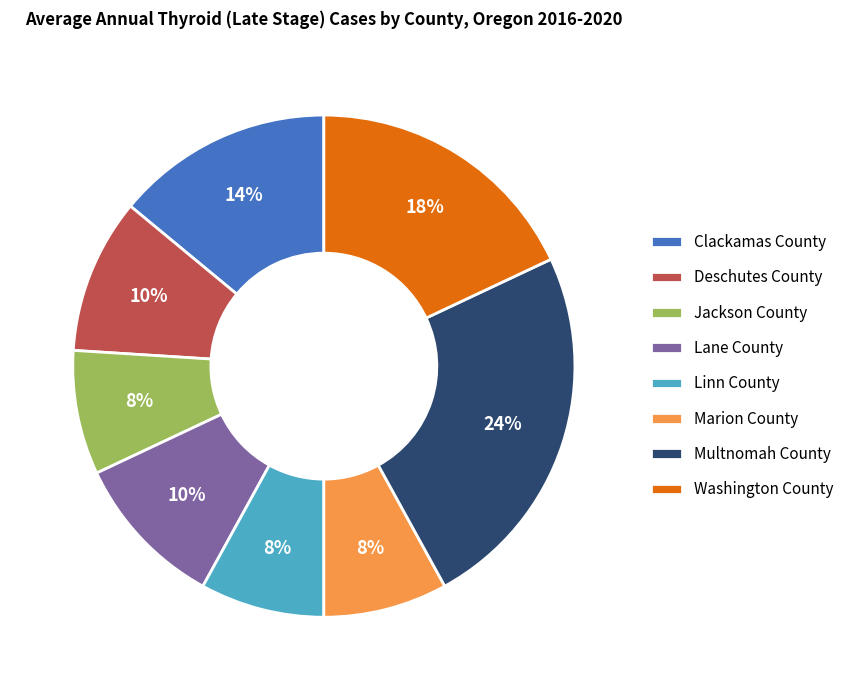

How many segments does this pie chart have?

8